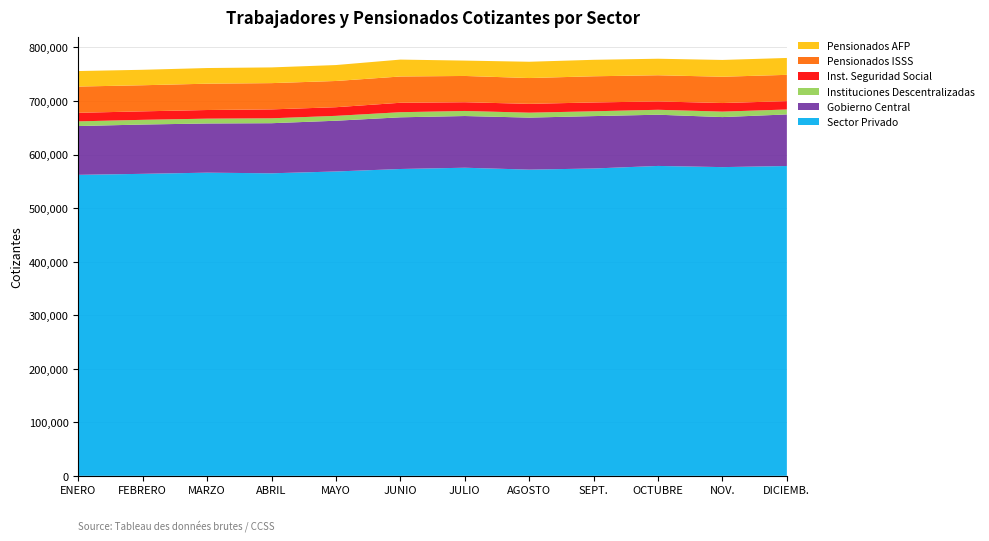

Reading left to right, list all the values displayed in this chart.

Sector Privado: ENERO=562134	FEBRERO=564007	MARZO=566187	ABRIL=565009	MAYO=568407	JUNIO=573043	JULIO=575404	AGOSTO=571867	SEPT.=573964	OCTUBRE=578755	NOV.=576552	DICIEMB.=578607
Gobierno Central: ENERO=91127	FEBRERO=92068	MARZO=91864	ABRIL=93547	MAYO=94782	JUNIO=96536	JULIO=96574	AGOSTO=97144	SEPT.=97871	OCTUBRE=95661	NOV.=93446	DICIEMB.=96340
Instituciones Descentralizadas: ENERO=8747	FEBRERO=8793	MARZO=9017	ABRIL=9165	MAYO=9108	JUNIO=9526	JULIO=9441	AGOSTO=9210	SEPT.=8994	OCTUBRE=9221	NOV.=10198	DICIEMB.=9229
Inst. Seguridad Social: ENERO=15973	FEBRERO=15834	MARZO=16139	ABRIL=16634	MAYO=16134	JUNIO=17627	JULIO=16317	AGOSTO=16484	SEPT.=16490	OCTUBRE=15573	NOV.=16031	DICIEMB.=15599
Pensionados ISSS: ENERO=49028	FEBRERO=48744	MARZO=49150	ABRIL=49061	MAYO=48986	JUNIO=49067	JULIO=49058	AGOSTO=48195	SEPT.=48877	OCTUBRE=48891	NOV.=49109	DICIEMB.=49107
Pensionados AFP: ENERO=28983	FEBRERO=28878	MARZO=29240	ABRIL=29357	MAYO=29762	JUNIO=31561	JULIO=28705	AGOSTO=30426	SEPT.=30761	OCTUBRE=30858	NOV.=31372	DICIEMB.=31544